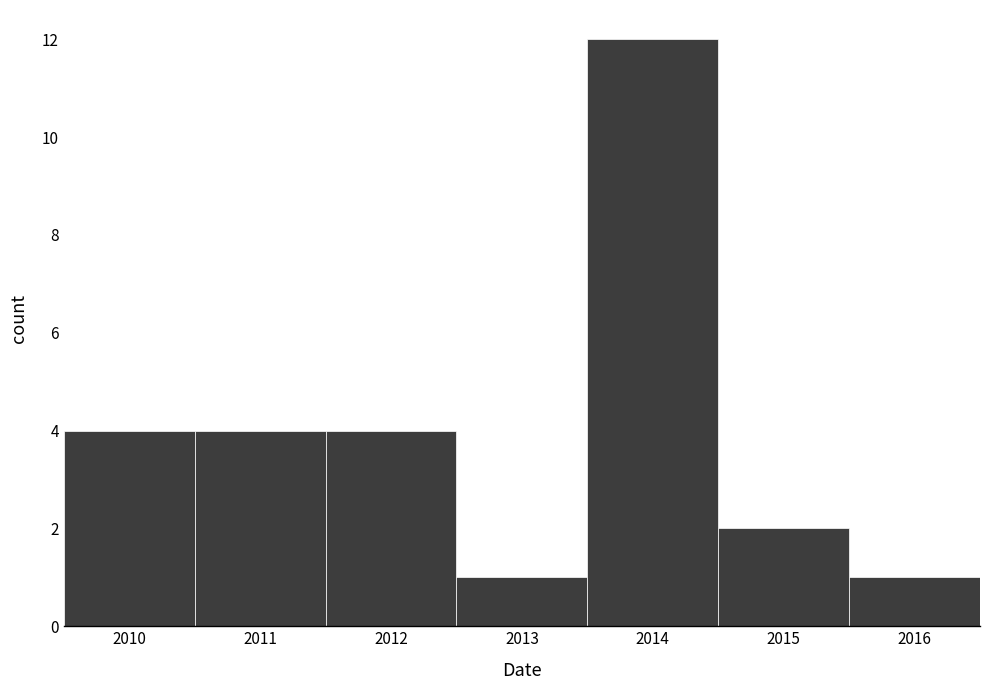

Over which range of the x-axis is the bar tallest?

2013.5 to 2014.5